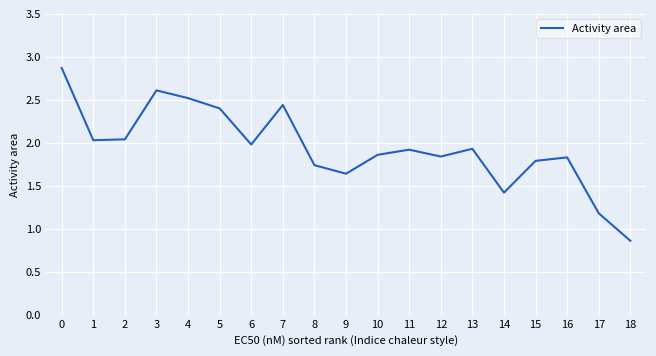

What is the change in value from 9 to 18?

-0.8